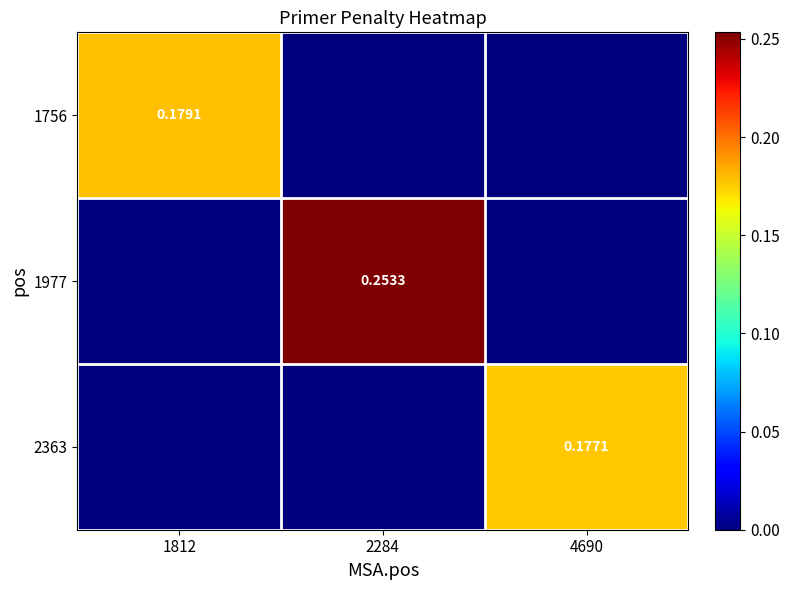

The value of 2363 at 1812 is 0.0. True or false?

True